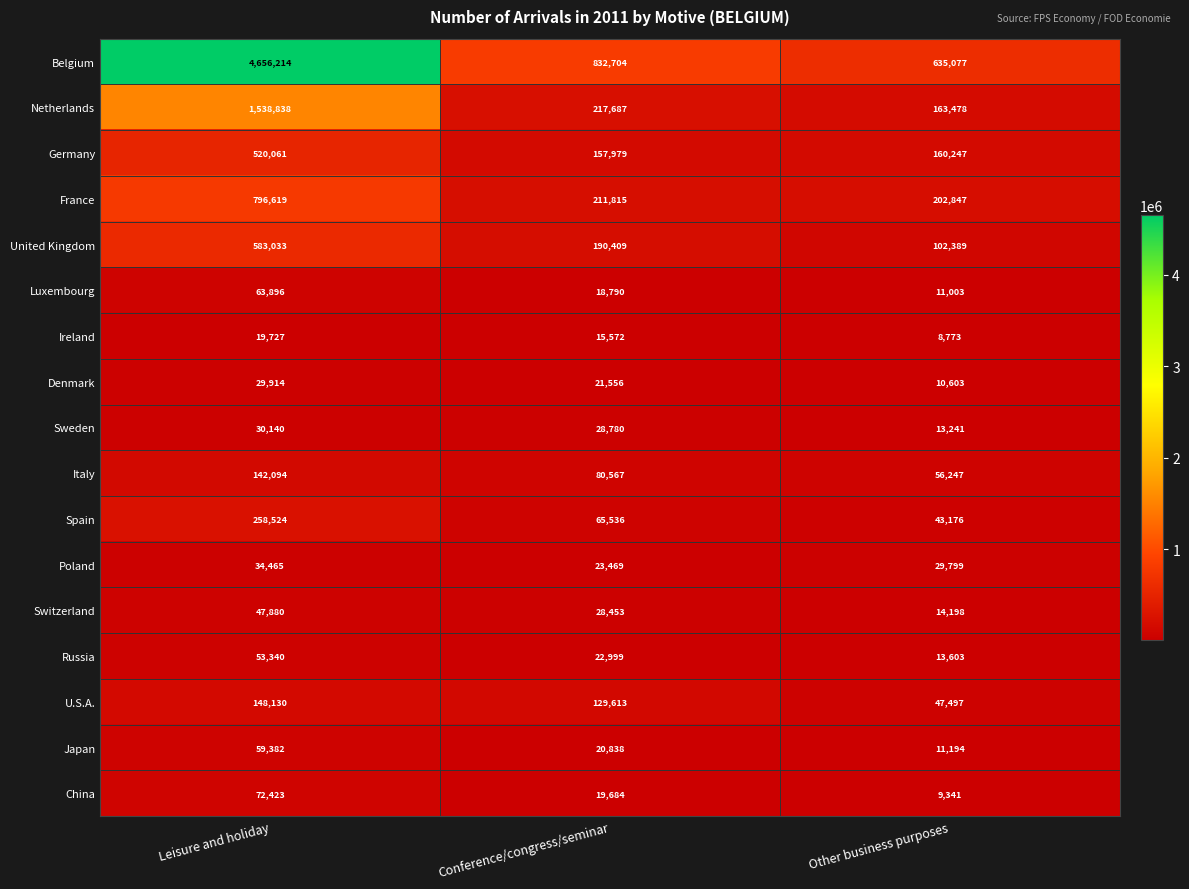

The China series shows 10305 at Conference/congress/seminar. True or false?

False